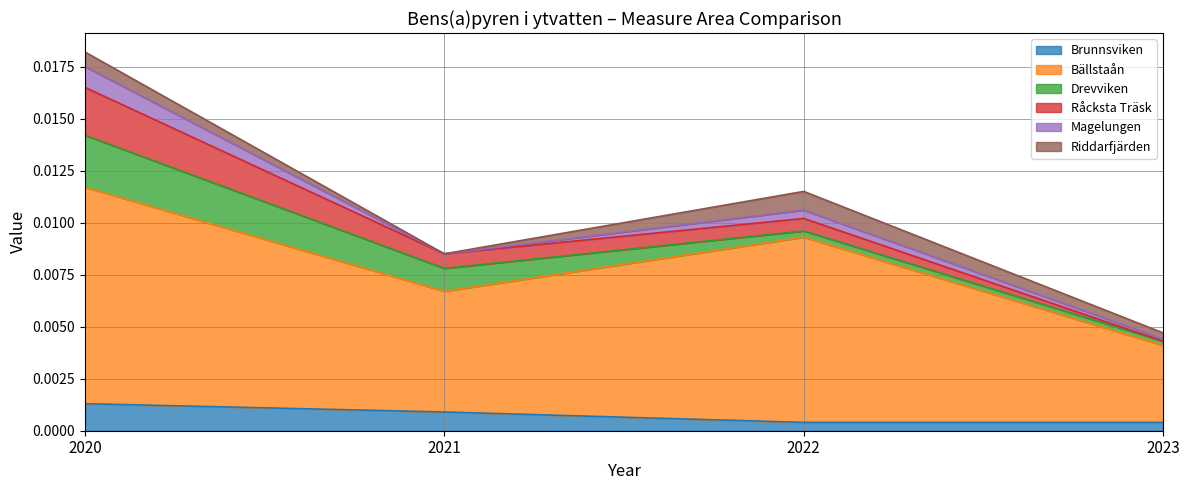

How many times do Brunnsviken and Drevviken cross each other?

1